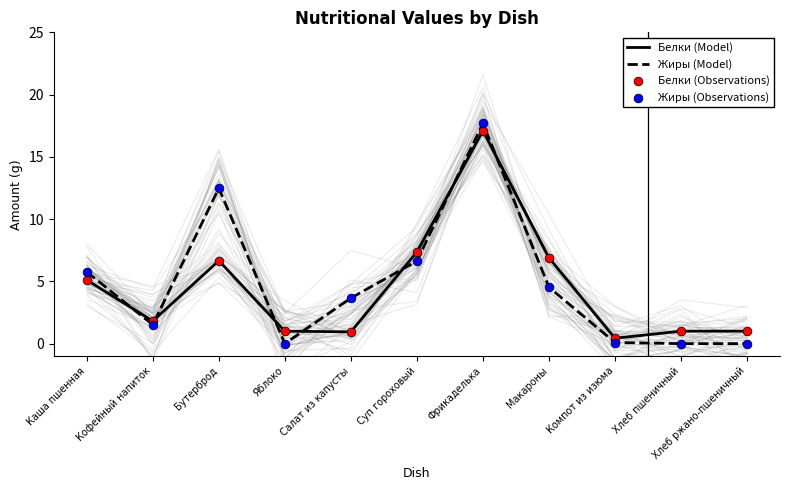

Which series contains the highest Y value?

Жиры (Model)